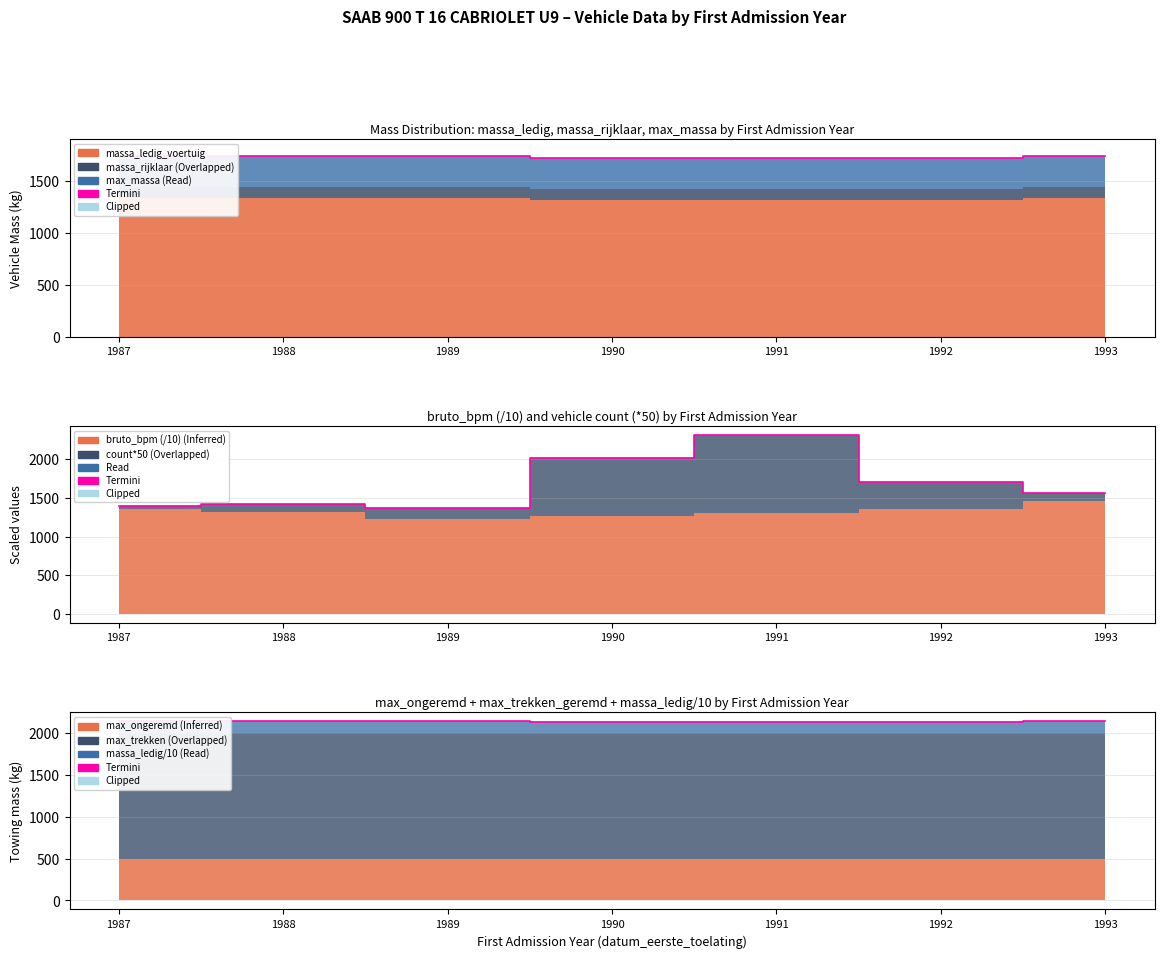

What is the minimum value for Termini (max_massa)?

1720.0